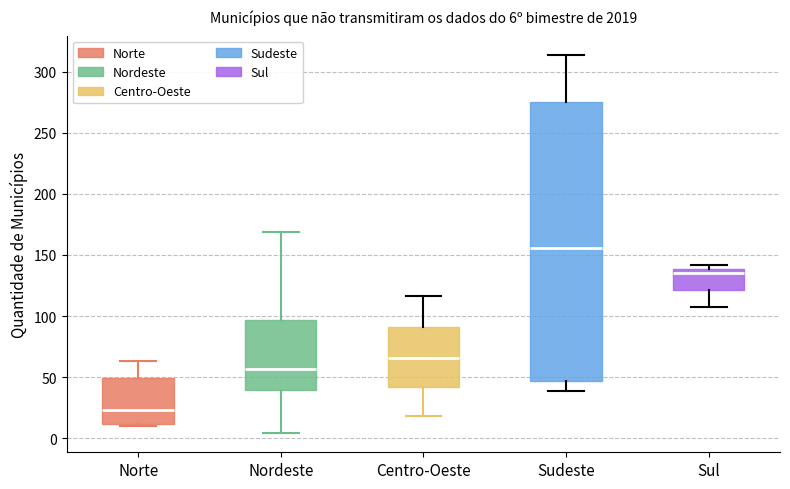

Comparing the boxes themselves (not the whiskers), which one is the tallest?

Sudeste